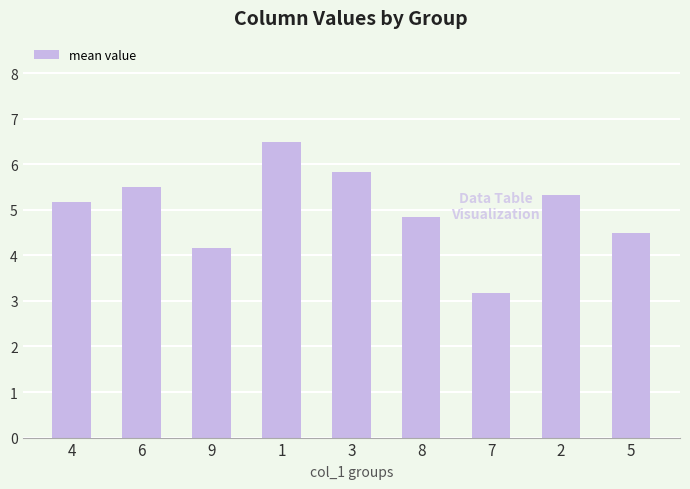

Reading left to right, list all the values displayed in this chart.

5.2	5.5	4.2	6.5	5.8	4.8	3.2	5.3	4.5